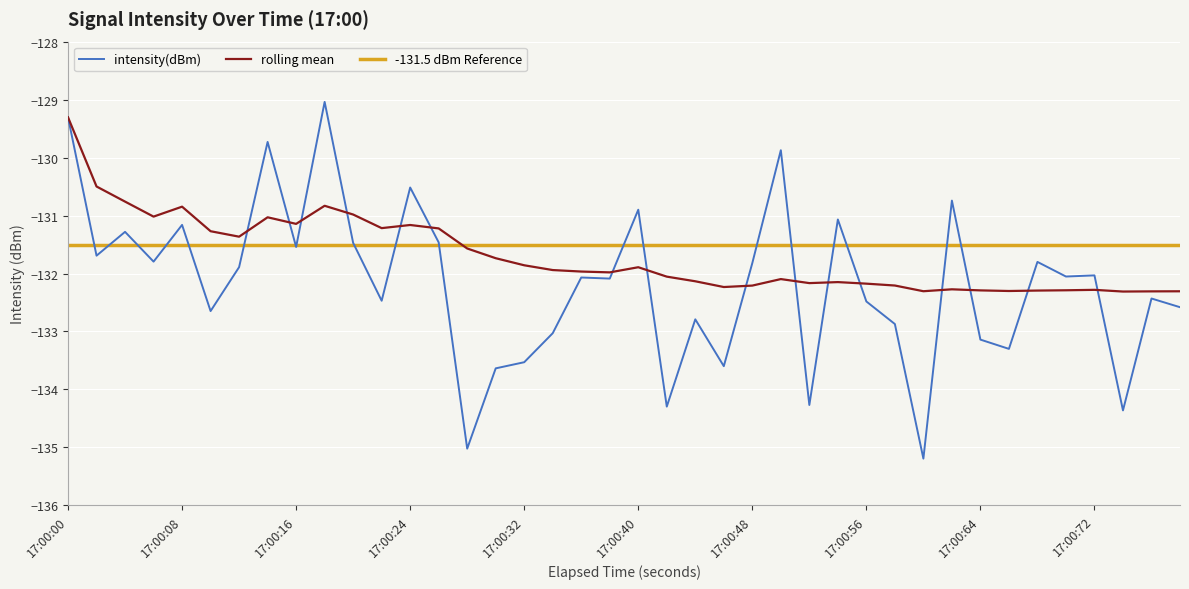

What is the minimum value for rolling mean?

-132.3